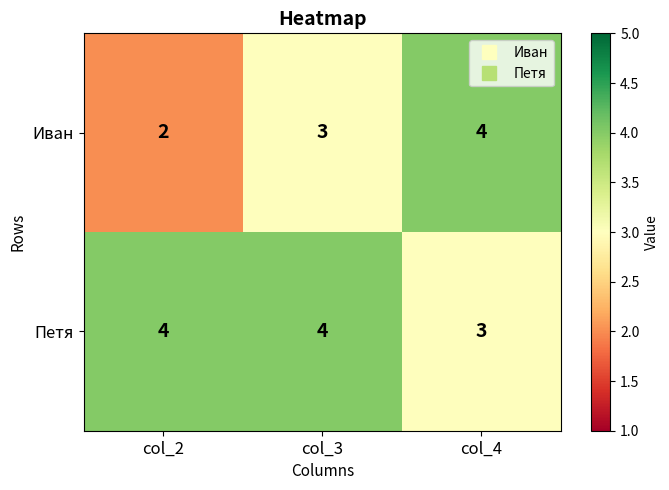

At how many categories does at least one series exceed 2?

3